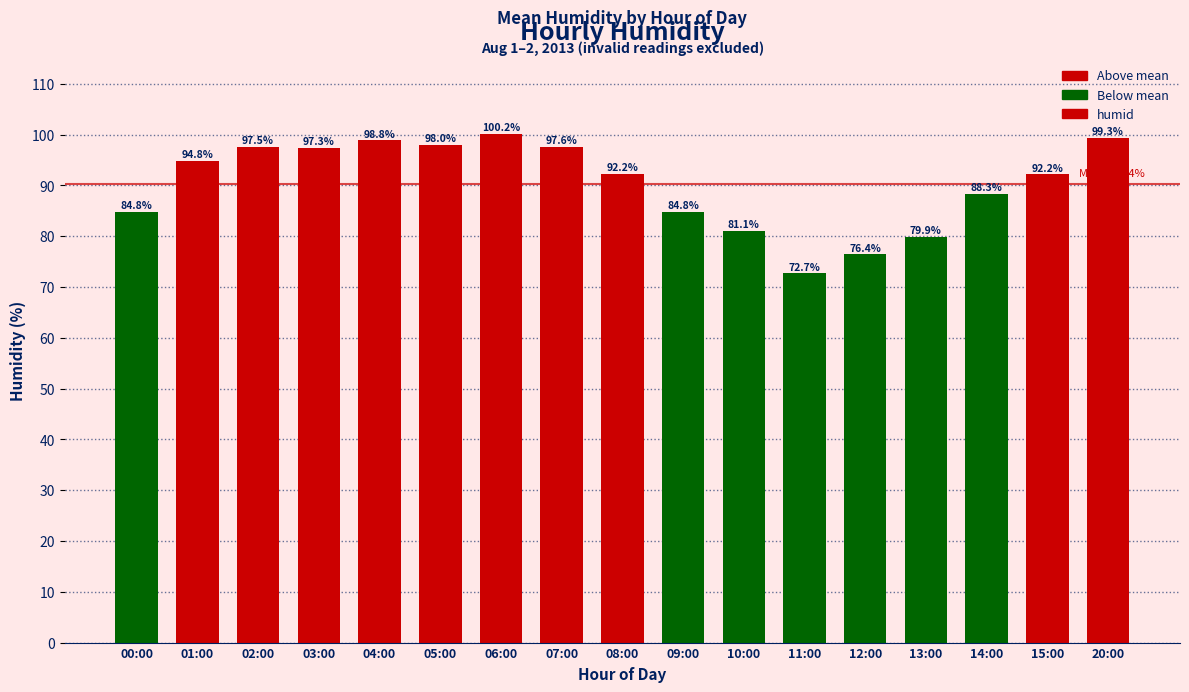

Where does the data first go above 92?

01:00